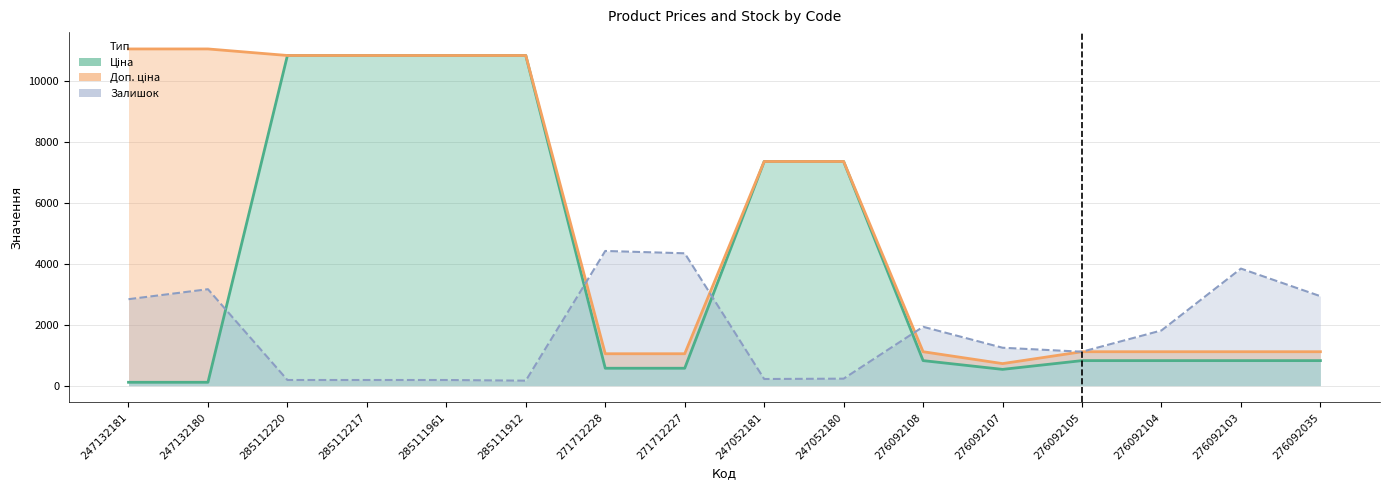

What is the difference between the second highest and second lowest values in the Доп. ціна series?

10007.0